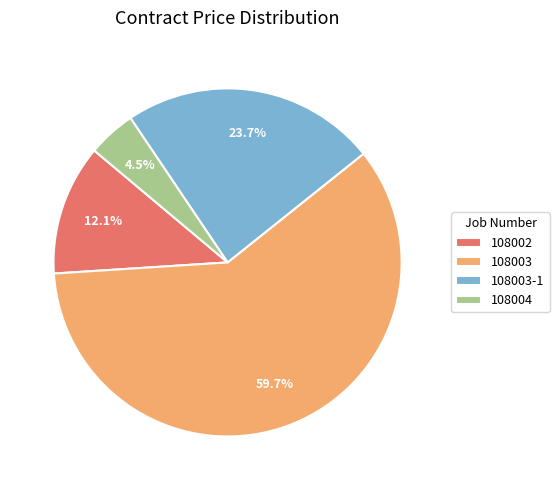

How many slices are in this pie chart?

4